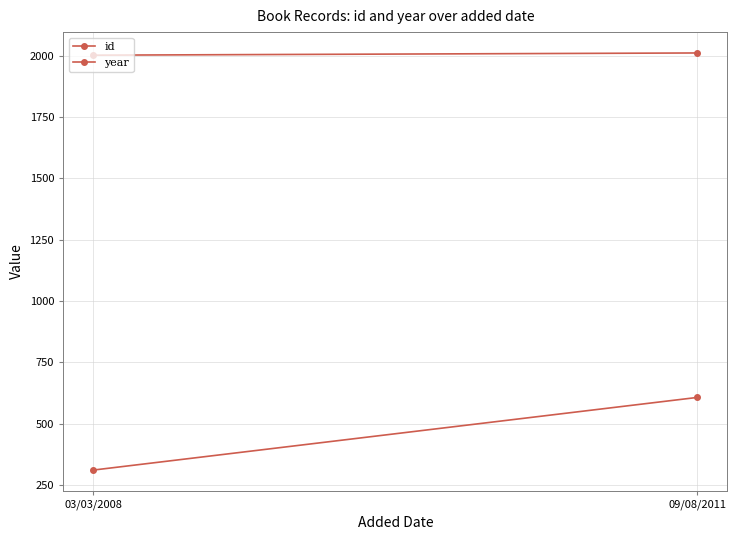

Which series has the widest spread of values?

id